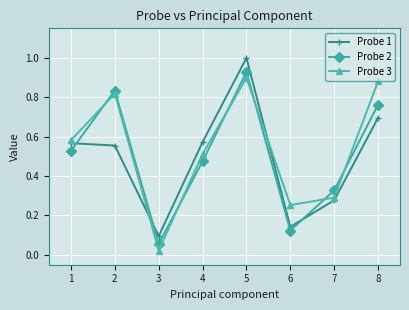

What is the sum of the Probe 2 values at 1 and 5?

1.5